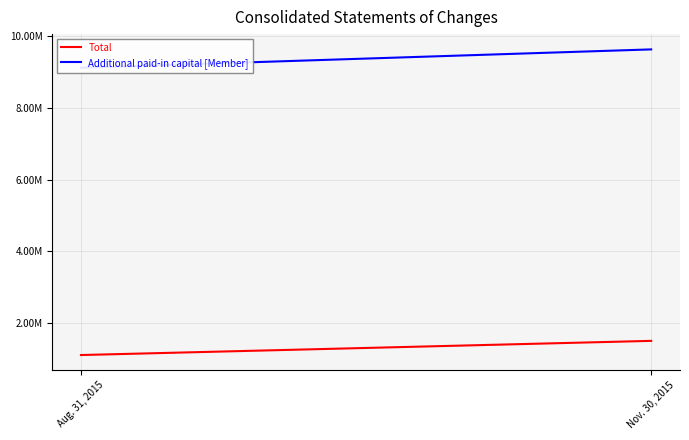

Read the Additional paid-in capital [Member] value at Aug. 31, 2015, to the nearest 50.

9122150